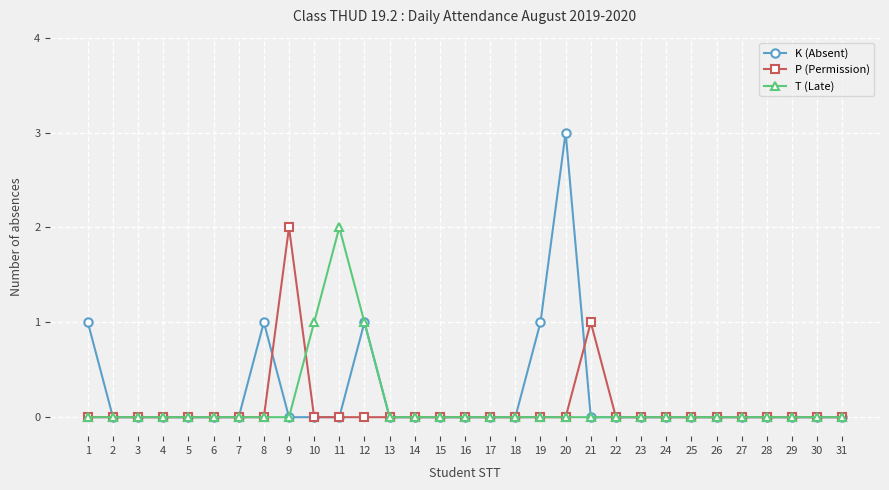

Which series changed the most between 8 and 17?

K (Absent)